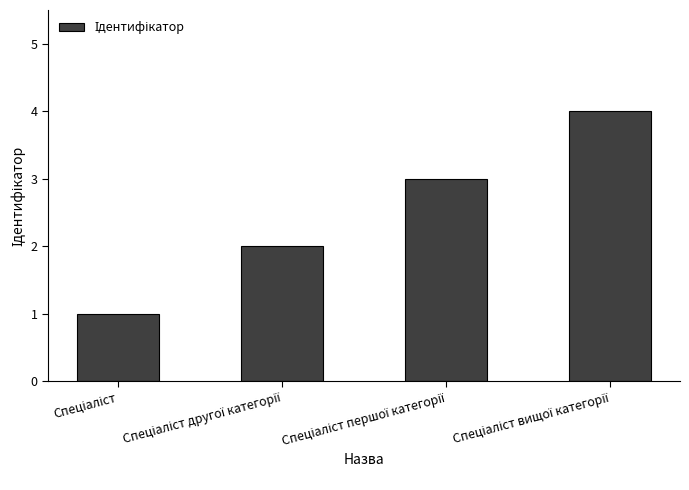

What is the greatest value displayed?

4